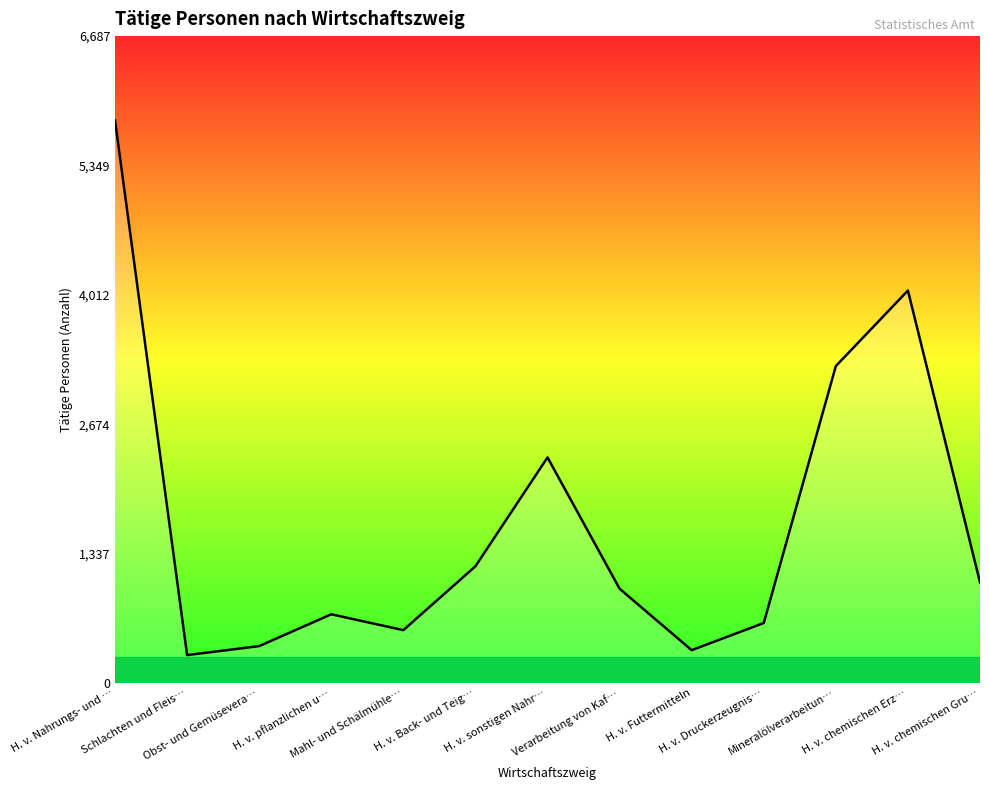

The value at Mahl- und Schälmühle… is 548. True or false?

True